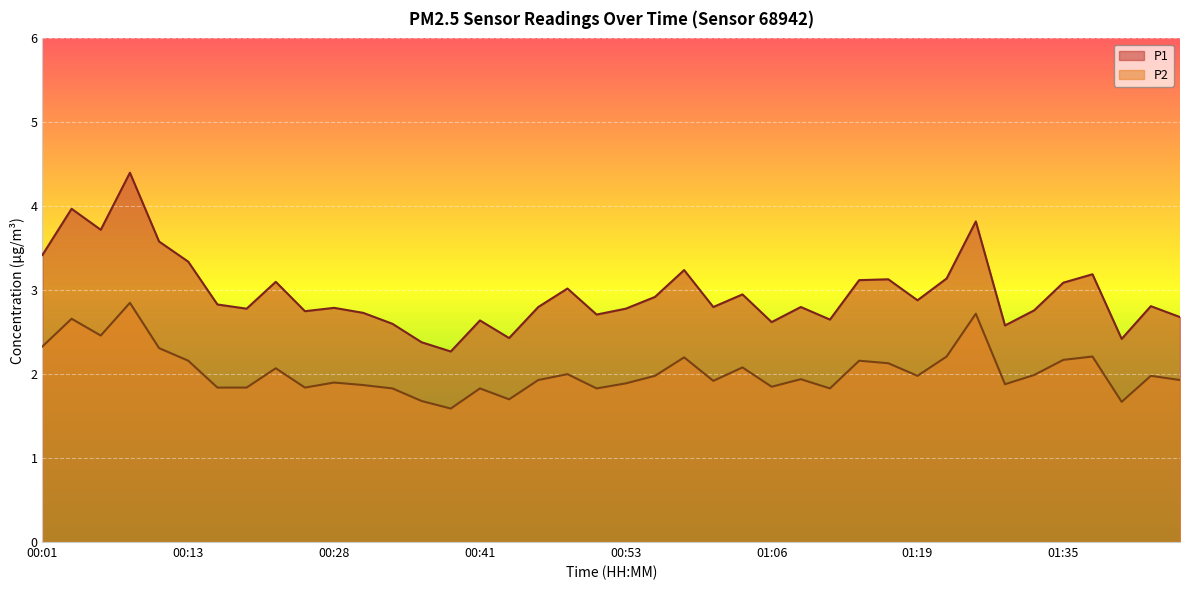

True or false: P1 and P2 cross at least once.

False